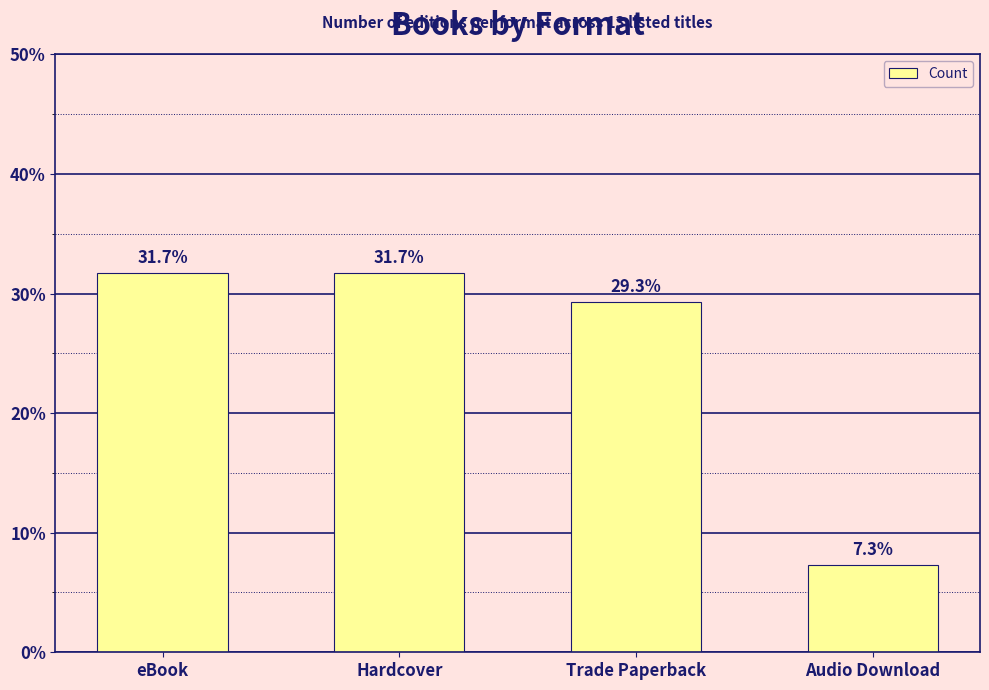

At which label is the value closest to 19?

Trade Paperback